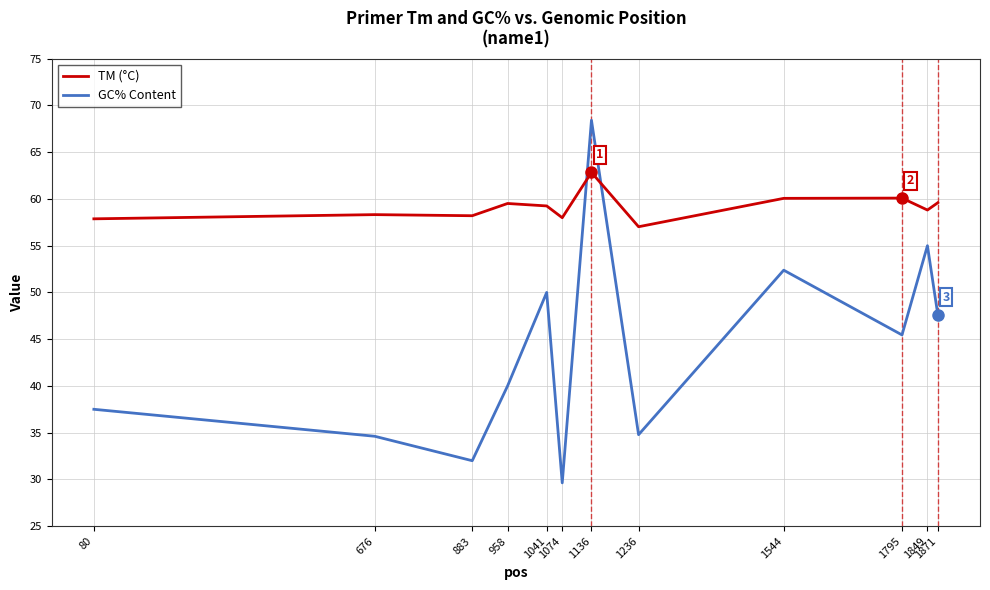

At which category is the sum across all series the highest?

1136